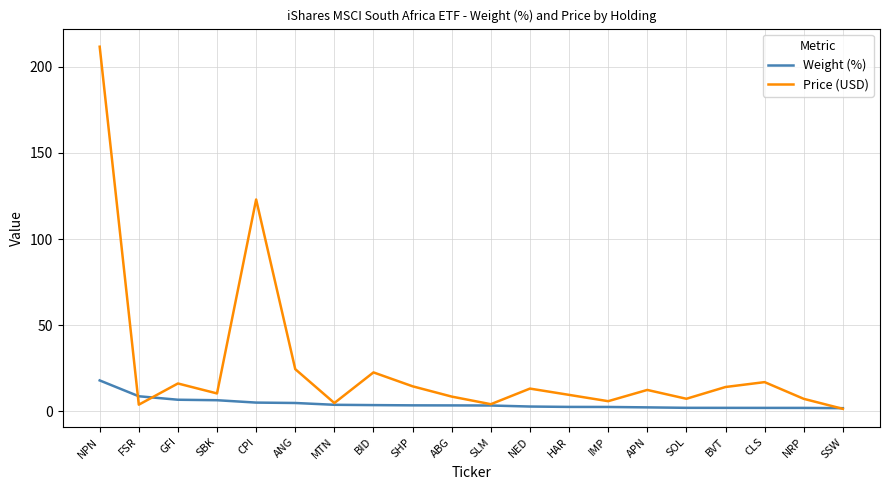

What are all the series names shown in the legend?

Weight (%), Price (USD)